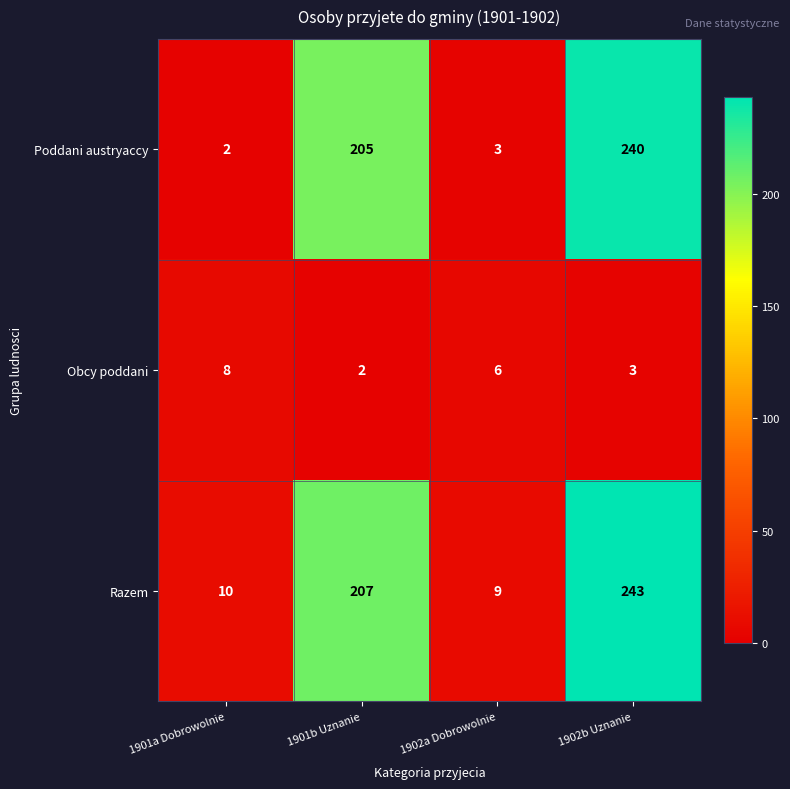

Reading left to right, transcribe all the data shown in this chart.

Poddani austryaccy: 2	205	3	240
Obcy poddani: 8	2	6	3
Razem: 10	207	9	243